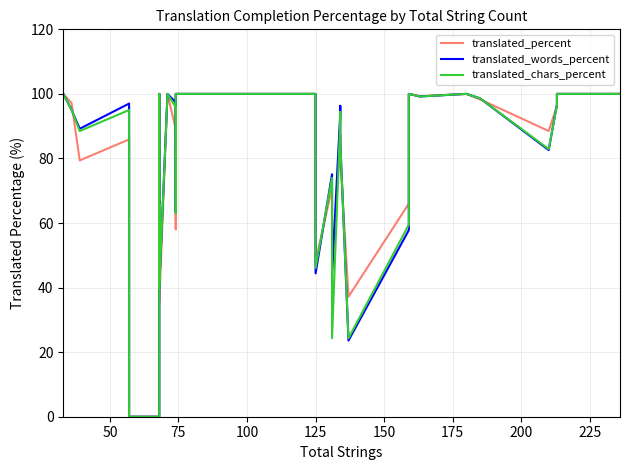

What is the difference between the second highest and minimum values in the translated_percent series?

100.0